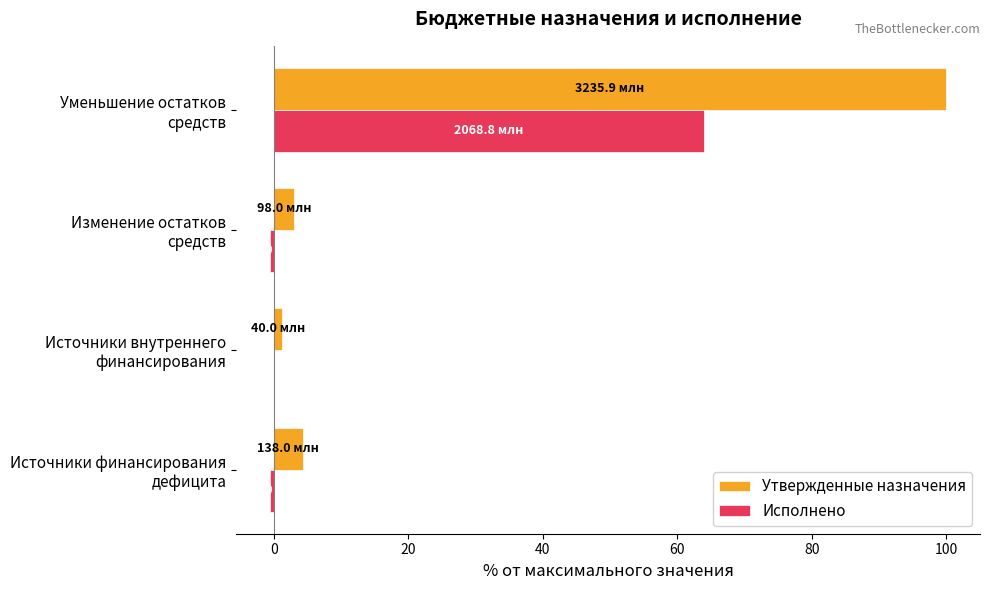

What is the greatest value displayed?

100.0